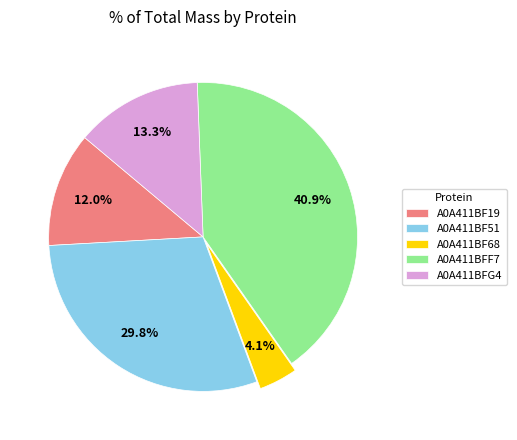

To the nearest percent, what percentage of the pie is A0A411BFG4?

13%